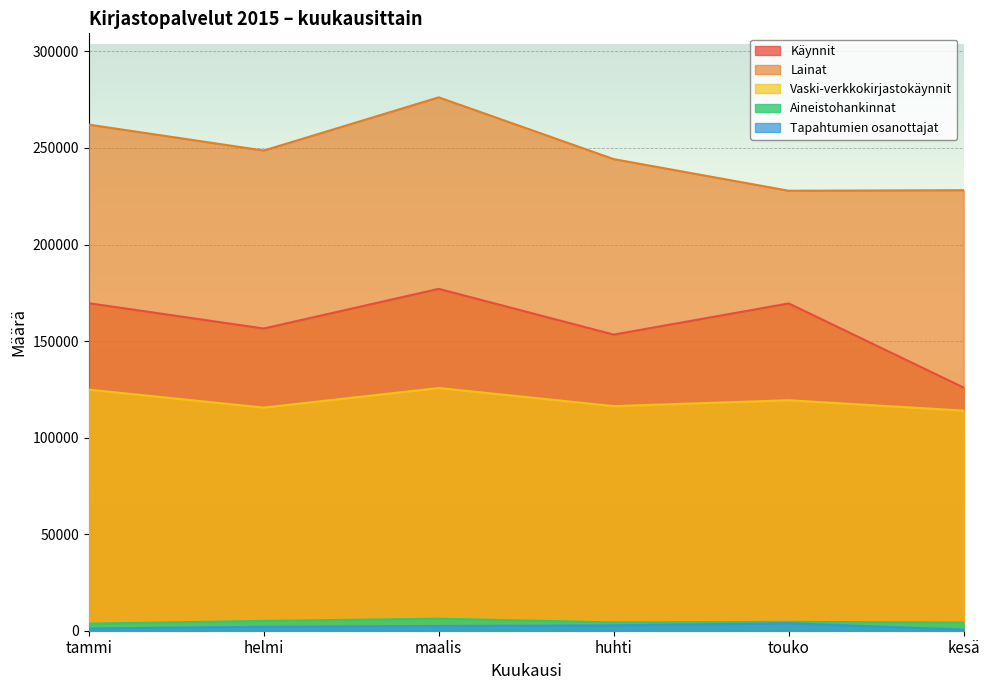

The value of Käynnit at maalis is 177044. True or false?

True